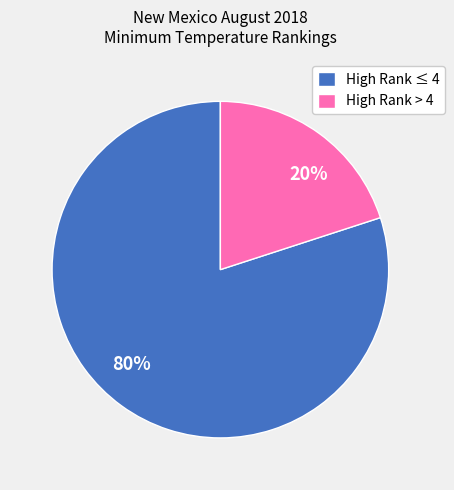

Is there any slice that represents more than half of the pie?

Yes